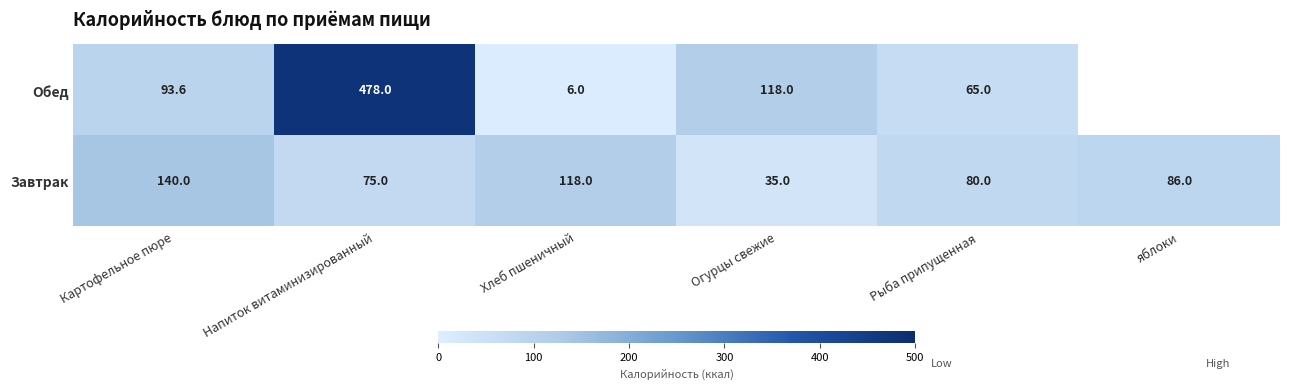

Is it true that Обед equals 111.2 at Рыба припущенная?

False